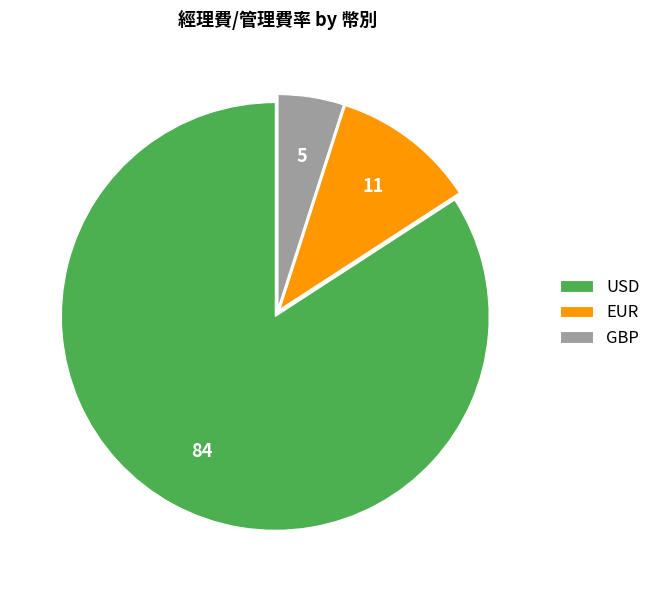

Count the number of slices in the pie.

3